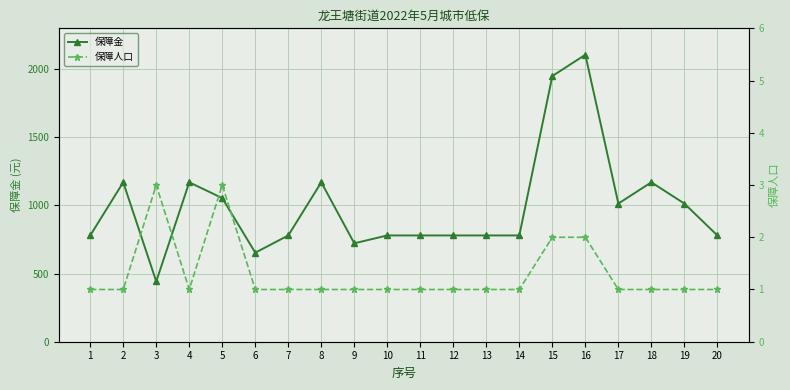

How many lines are shown in the chart?

2